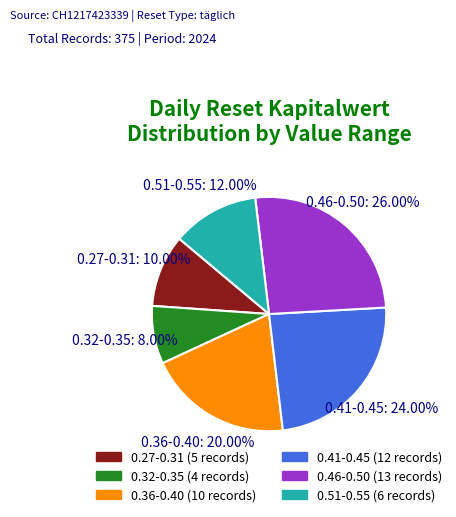

Is there any slice that represents more than half of the pie?

No